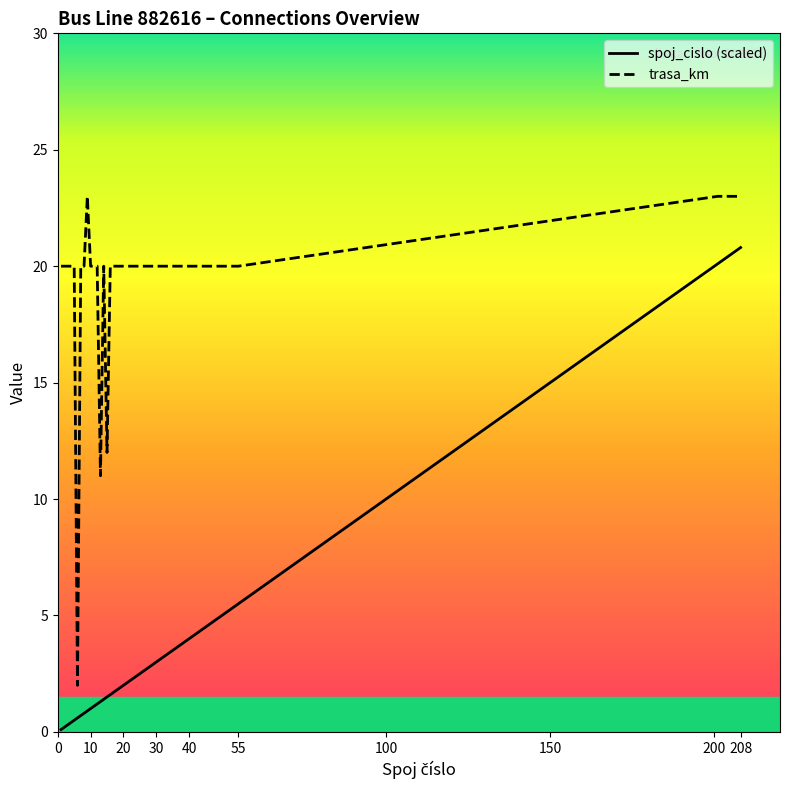

Is this an area chart (filled region under the line)?

No